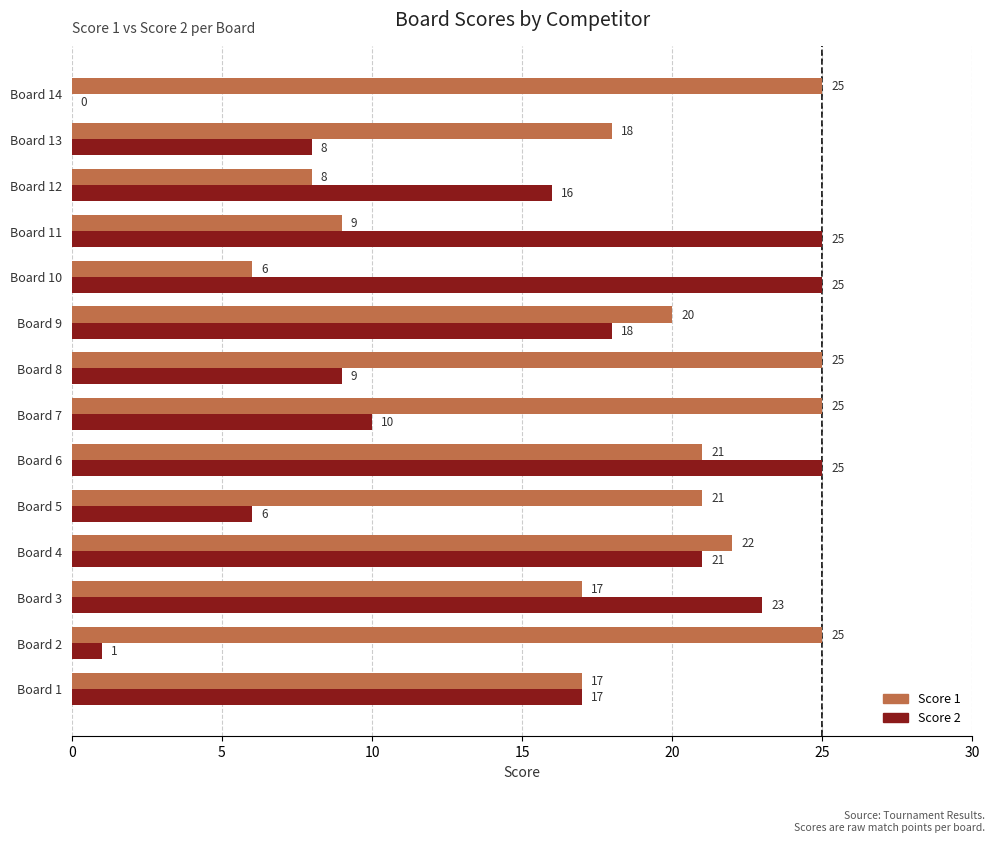

What is the highest value of the Score 2 series?

25